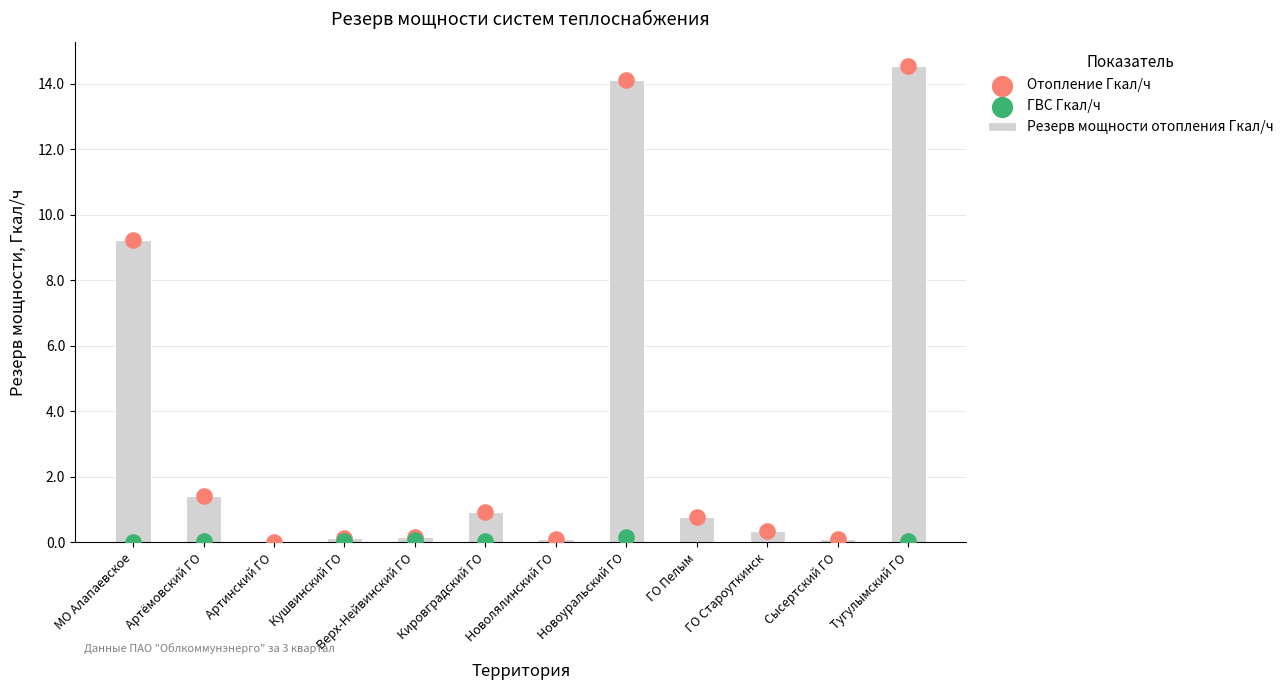

What is the change in value from Новоуральский ГО to ГО Пелым?

-13.3